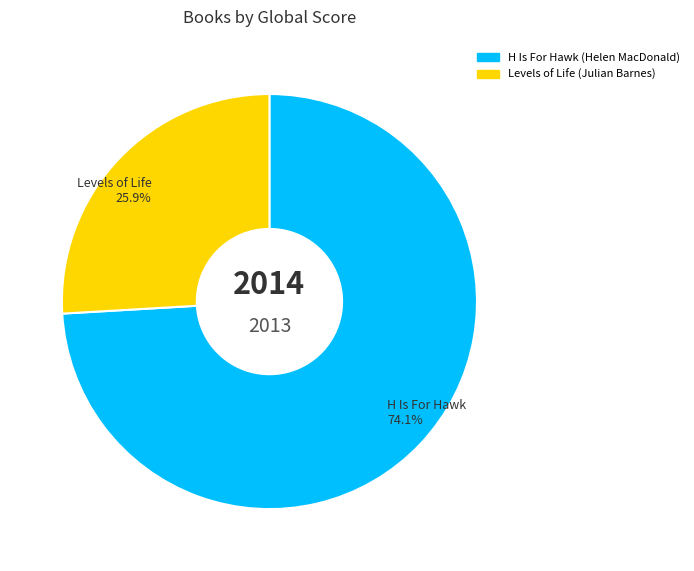

To the nearest percent, what percentage of the pie is H Is For Hawk?

74%